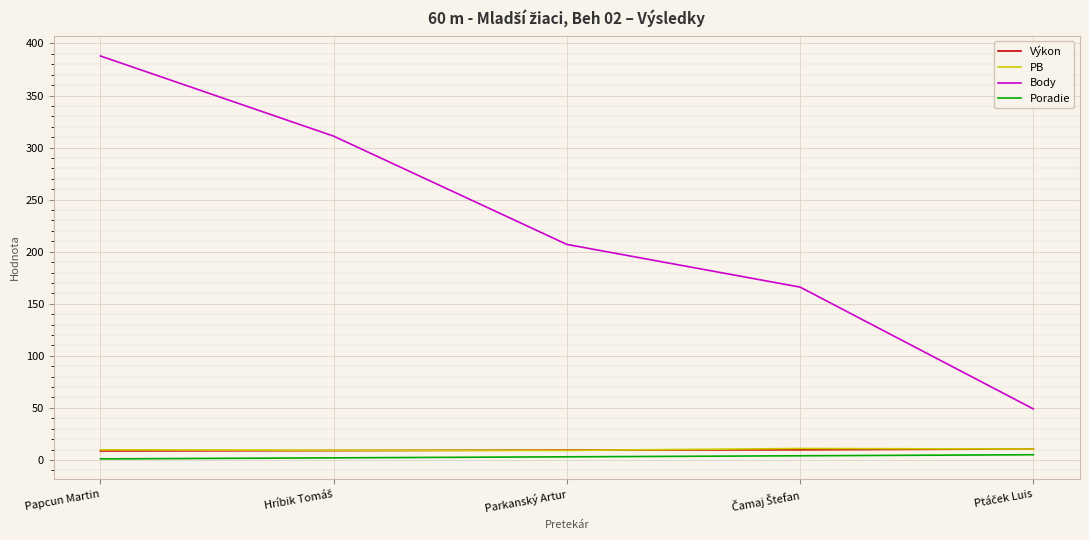

The PB series shows 9.7 at Papcun Martin. True or false?

True